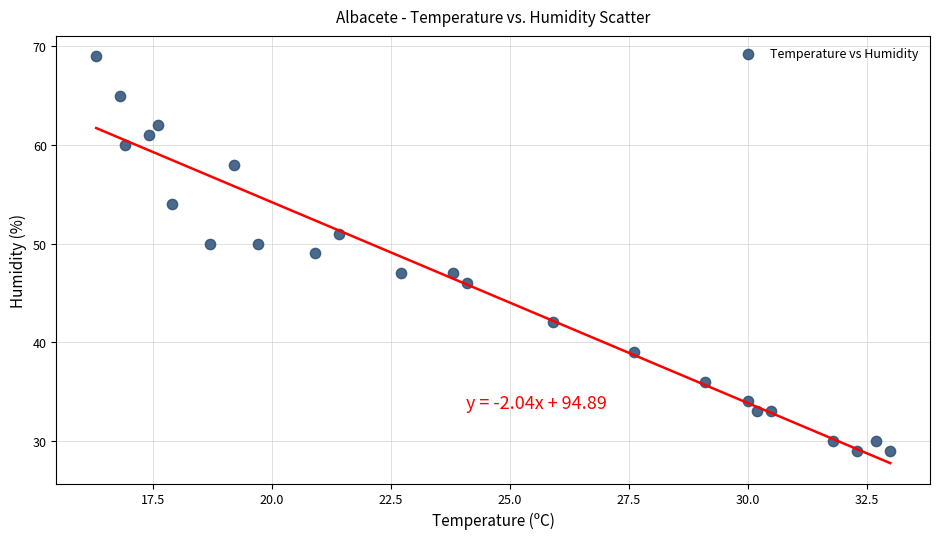

What is the range of Y values (max minus min)?

40